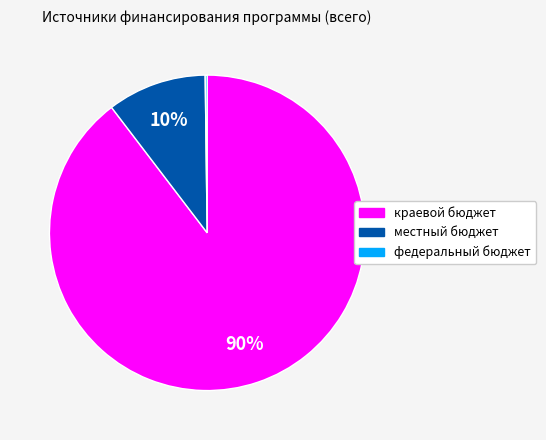

To the nearest percent, what percentage of the pie is краевой бюджет?

90%